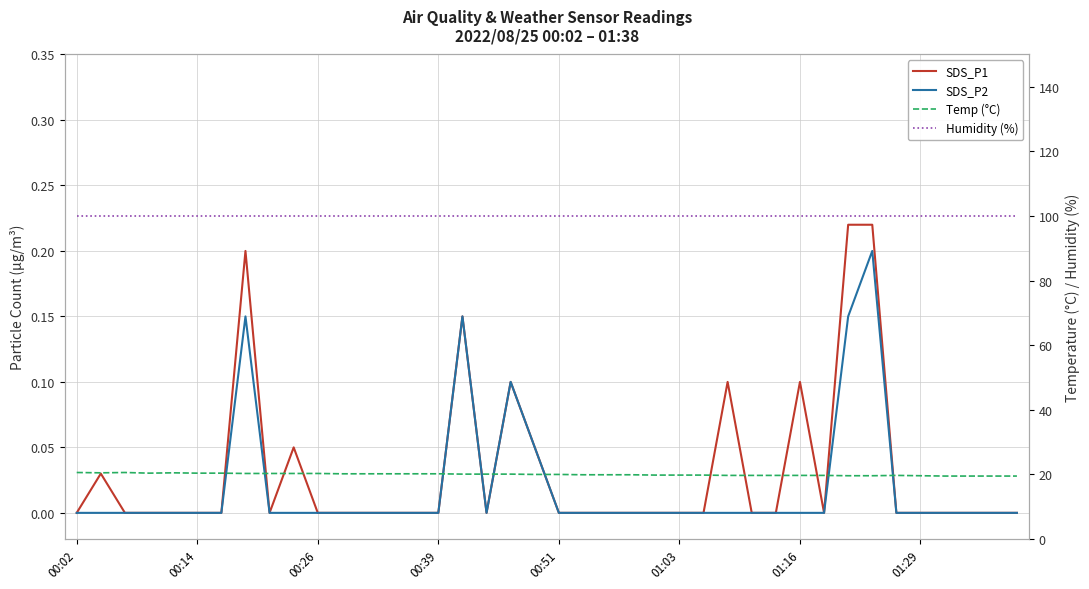

Which category has the highest value in the Humidity (%) series?

00:02